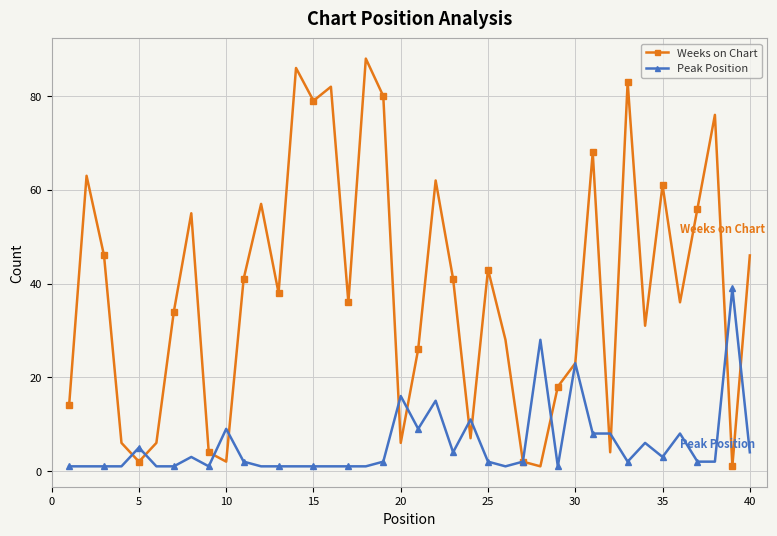

True or false: Peak Position has more than 0 interior local peaks.

True